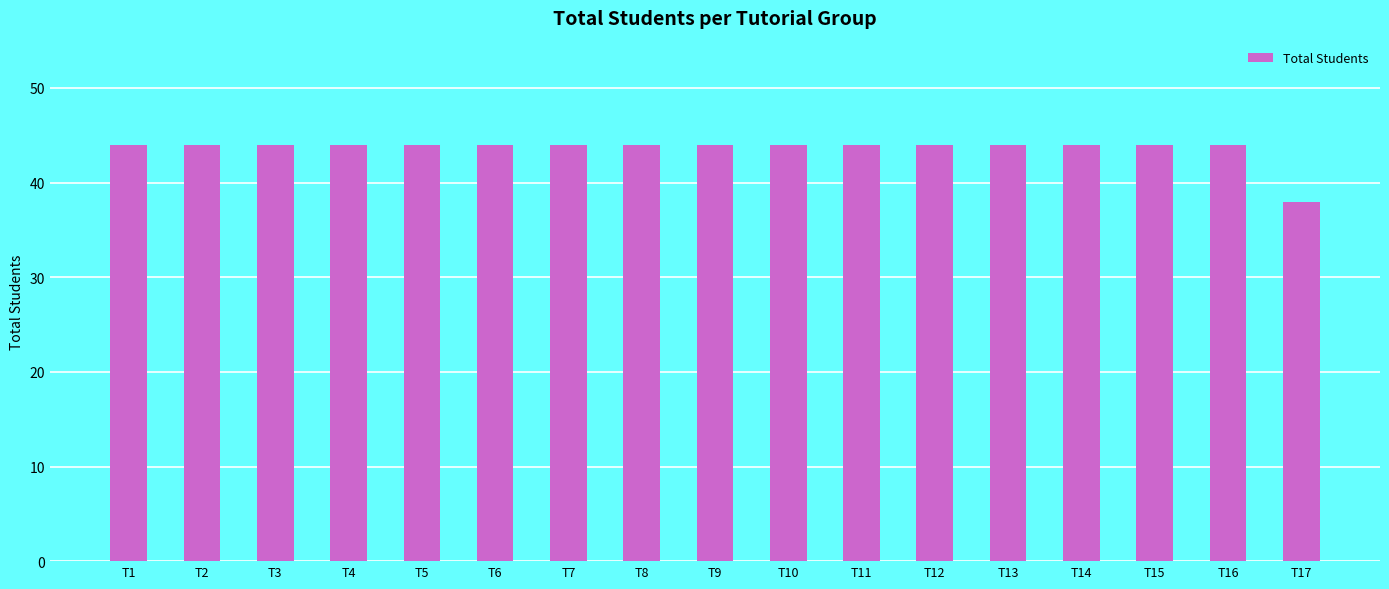

Does the chart contain any negative values?

No